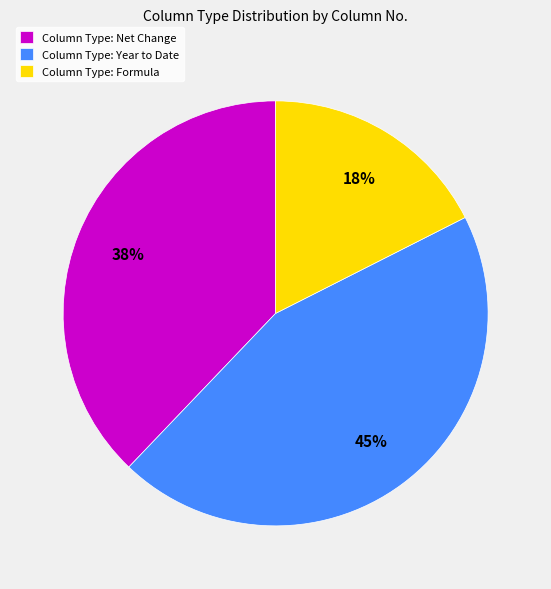

Rank the categories by value from lowest to highest.

Column Type: Formula, Column Type: Net Change, Column Type: Year to Date